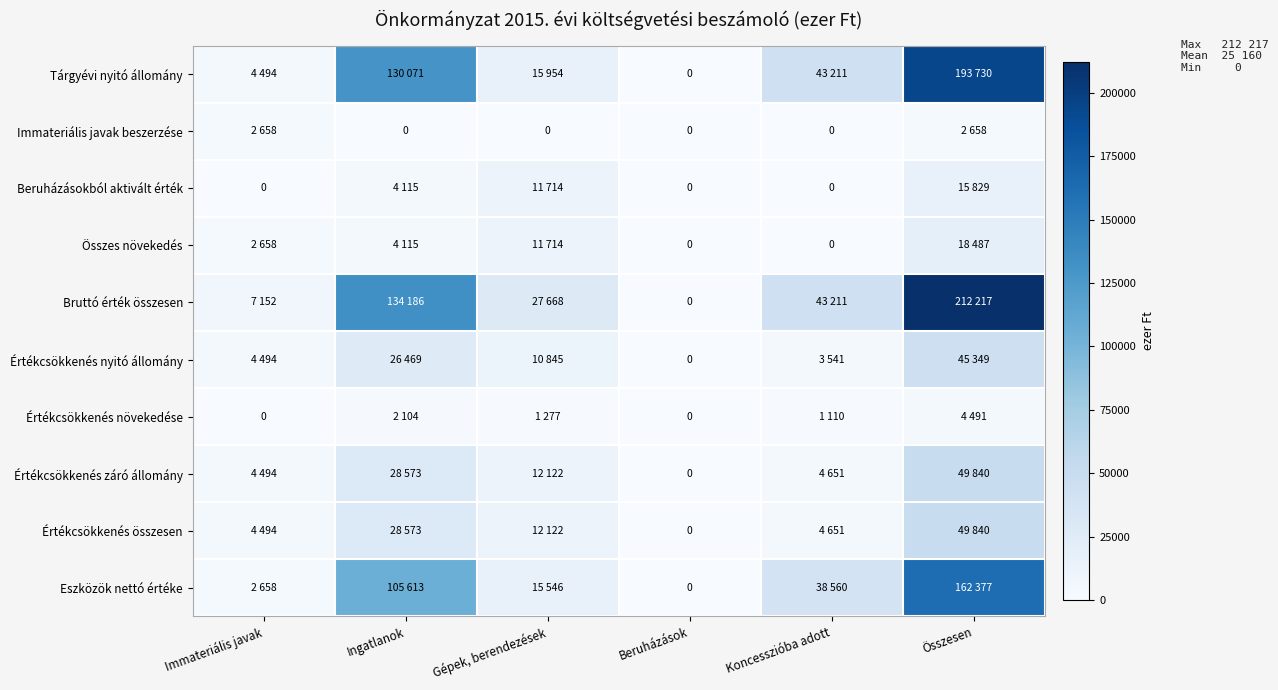

What is the difference between the second highest and second lowest values in the Beruházásokból aktivált érték series?

11714